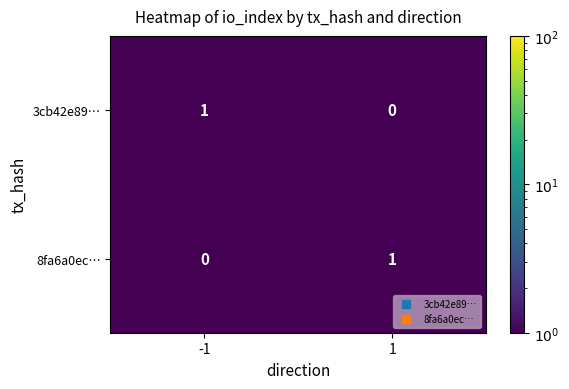

True or false: 3cb42e89… has a value of 1 at -1.

True